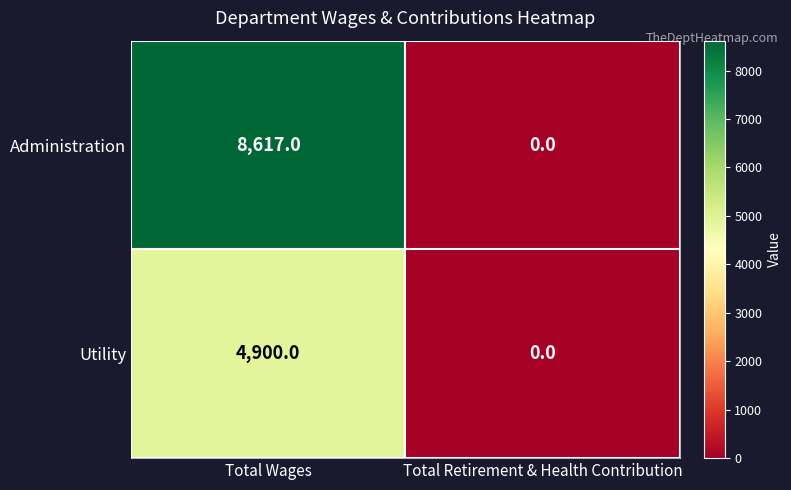

At which category is the sum across all series the highest?

Total Wages